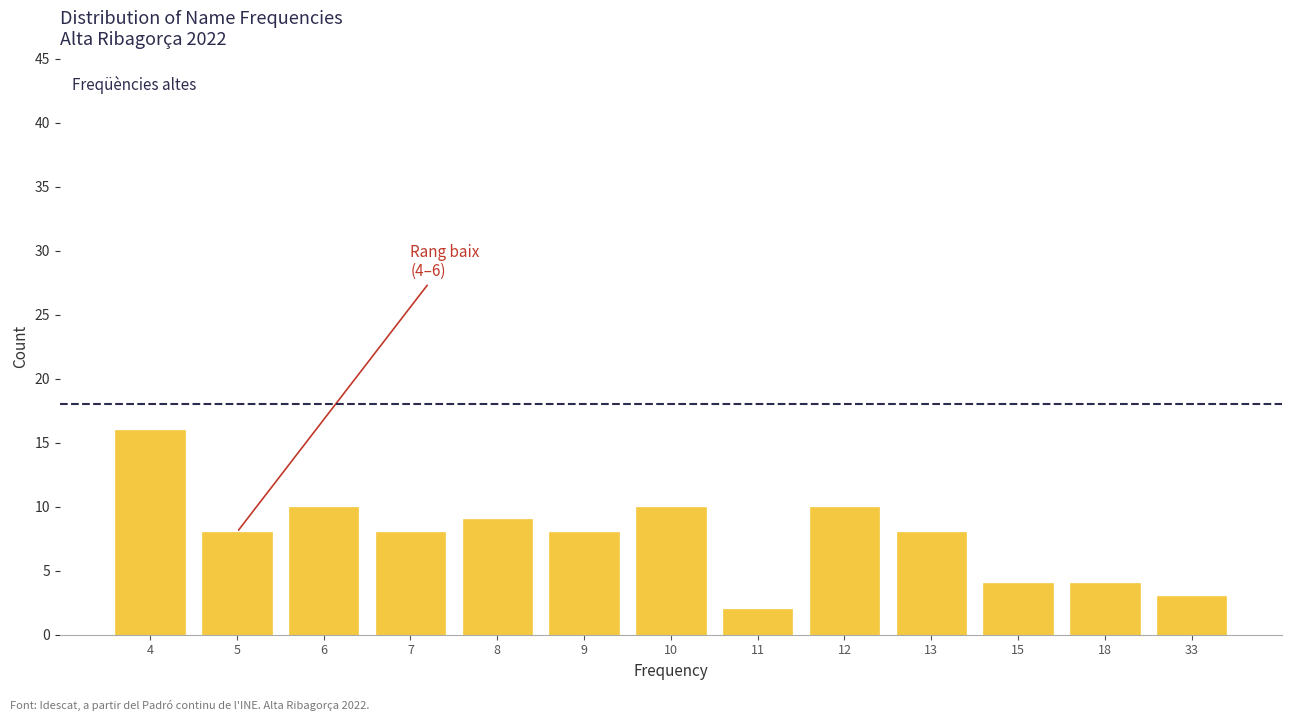

Reading left to right, list all the values displayed in this chart.

16	8	10	8	9	8	10	2	10	8	4	4	3